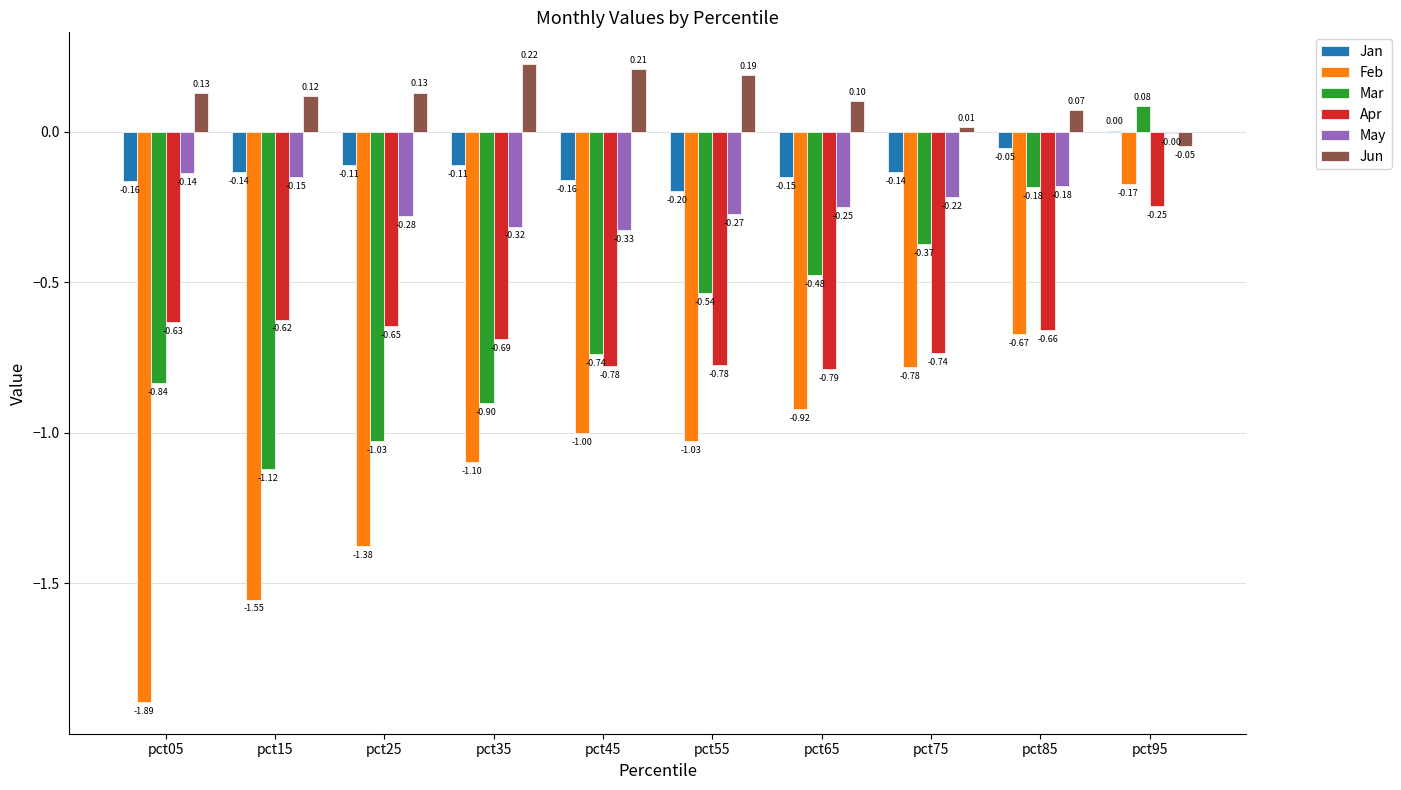

How many series are shown in this chart?

6